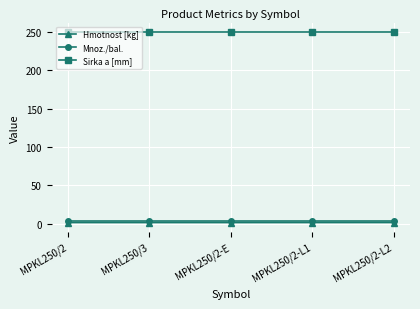

What is the label of the 1st point from the left?

MPKL250/2